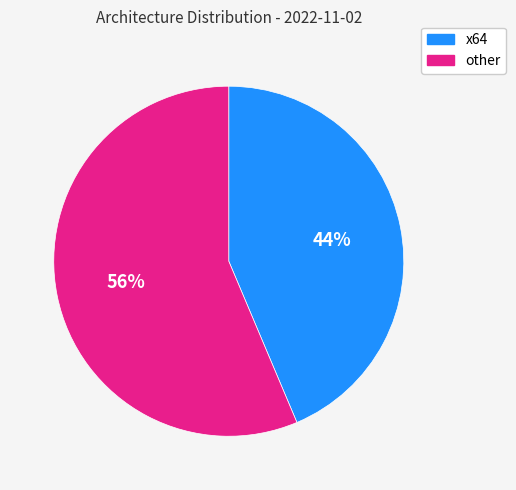

Rank the categories by value from highest to lowest.

other, x64